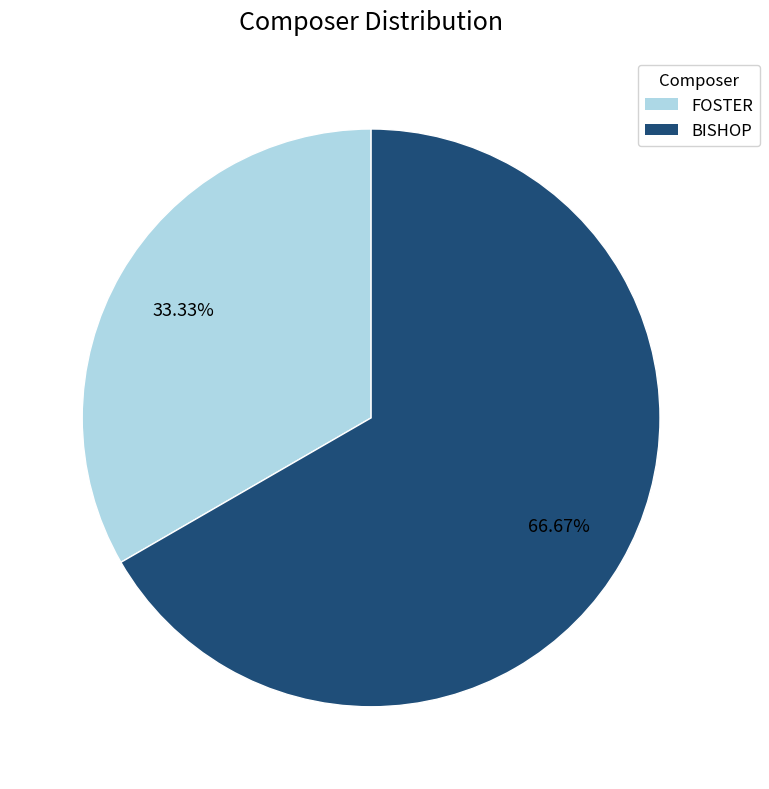

Do BISHOP and FOSTER together represent more than half of the pie?

Yes